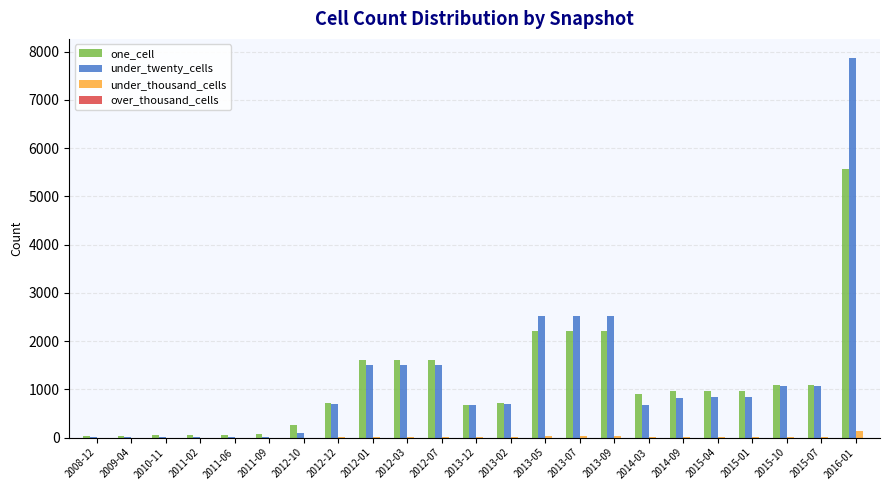

The value of under_twenty_cells at 2013-07 is 2513. True or false?

True